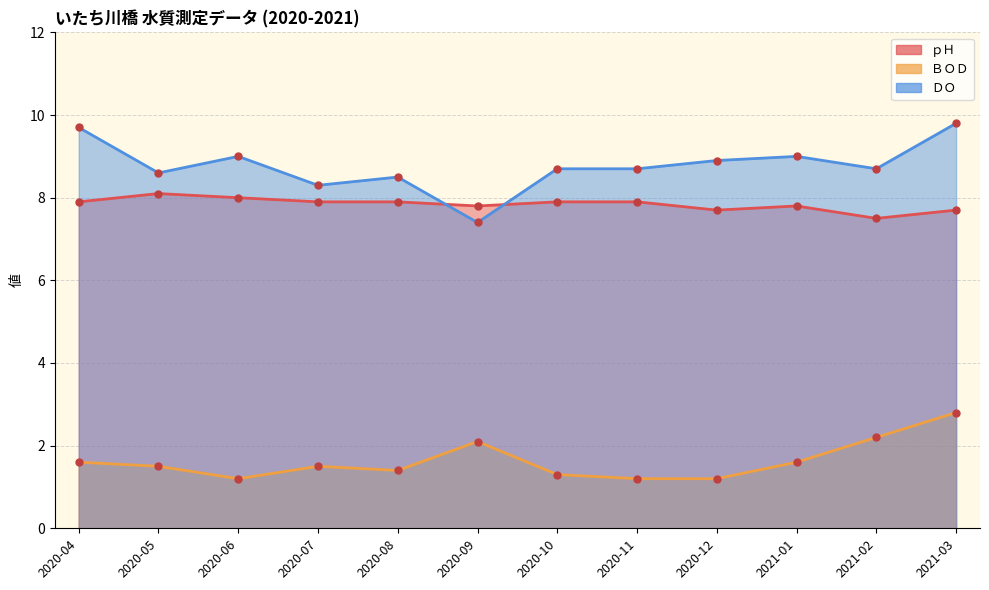

The value of ＤＯ at 2020-04 is 9.7. True or false?

True